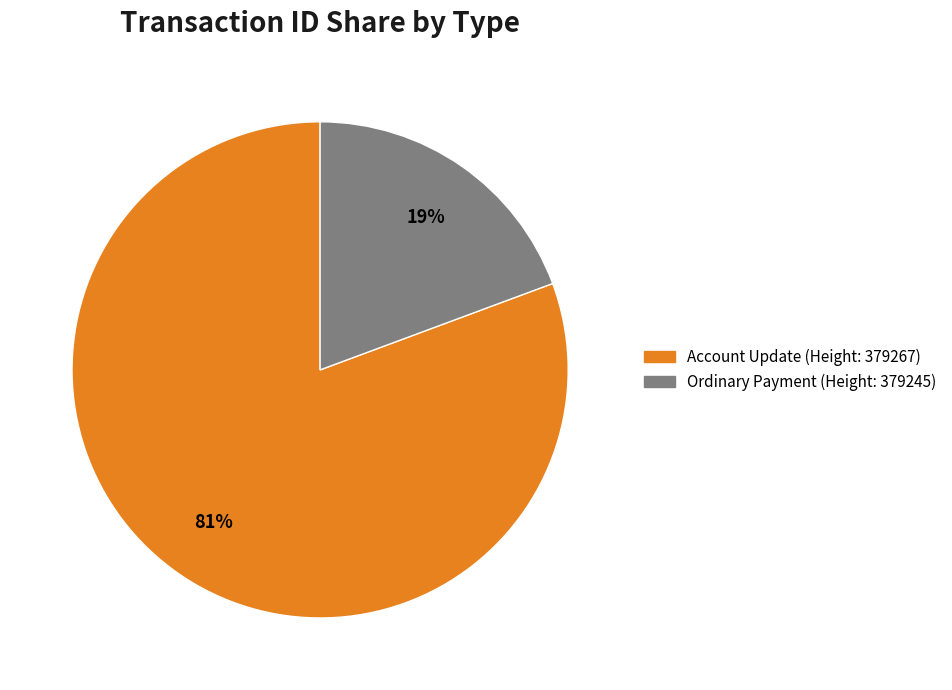

To the nearest percent, what is the average slice percentage?

50%